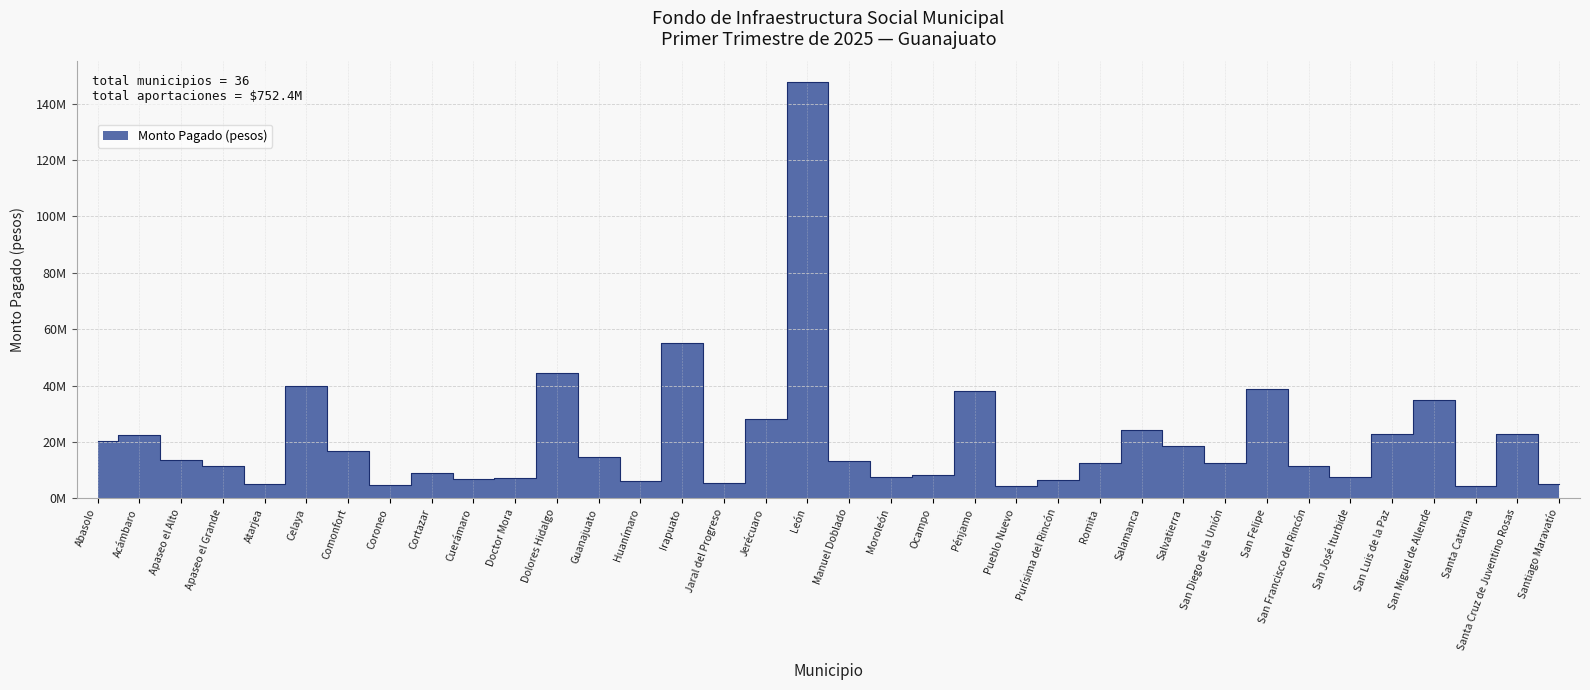

The chart shows a value of 20672460 at San Miguel de Allende. True or false?

False